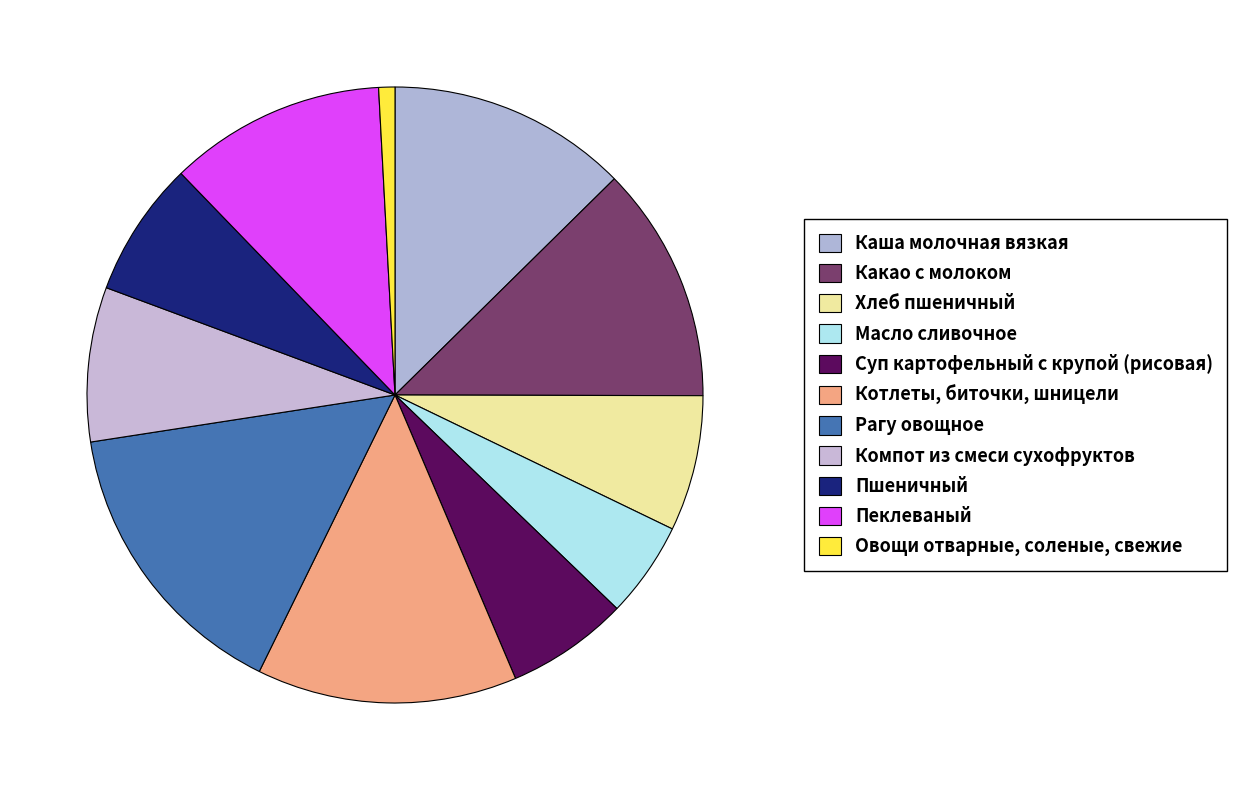

True or false: Рагу овощное accounts for 21% of the total.

False